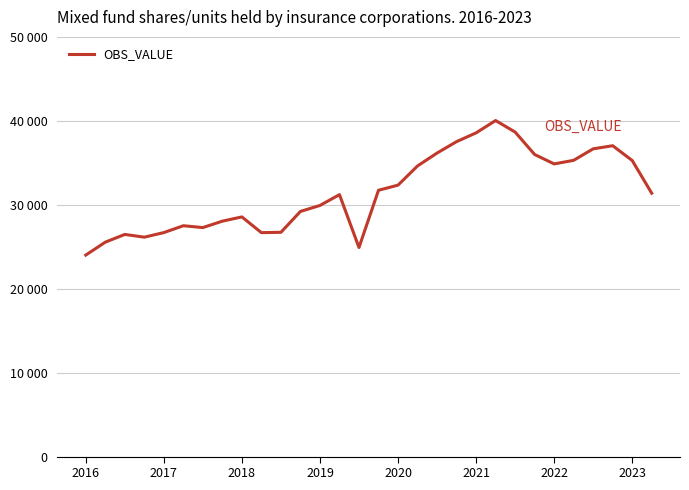

At which category does the chart reach its minimum across all series?

2016